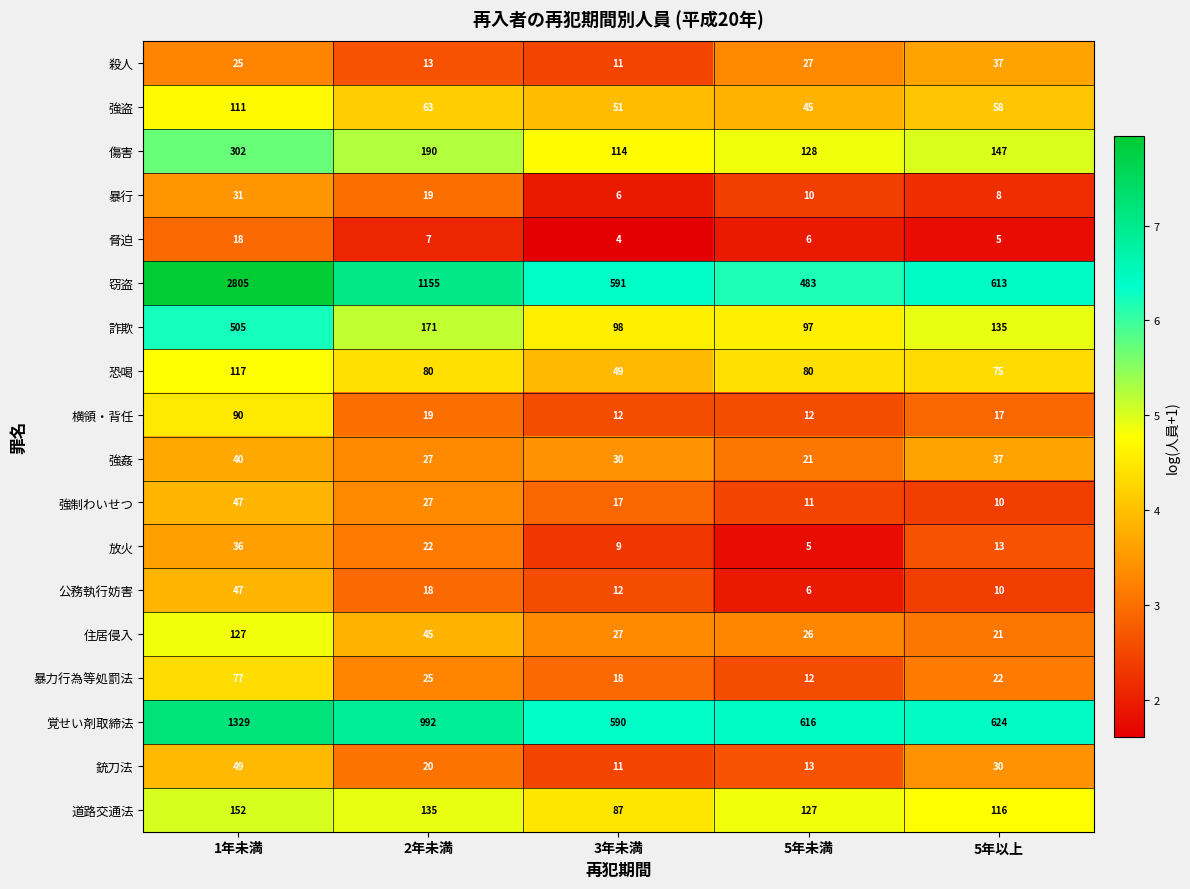

Which category has the highest value in the 横領・背任 series?

1年未満